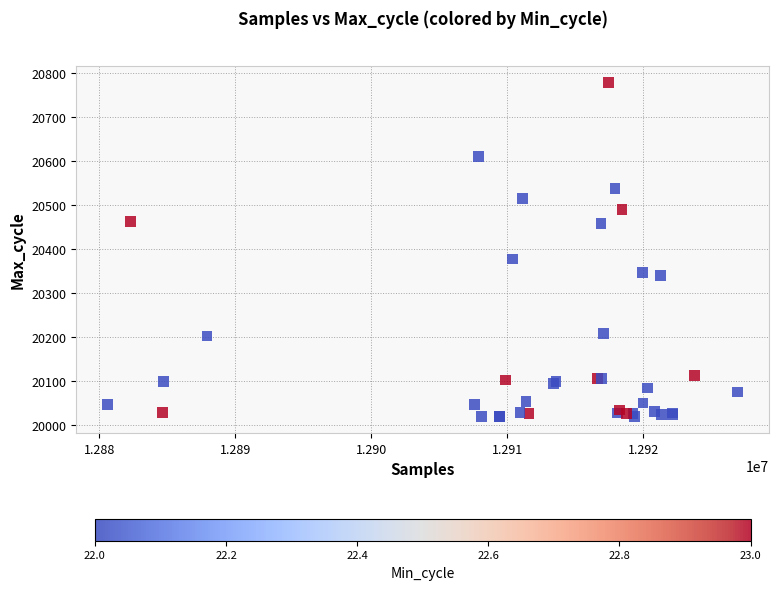

What Y value in the scatter plot is closest to 20399?

20378